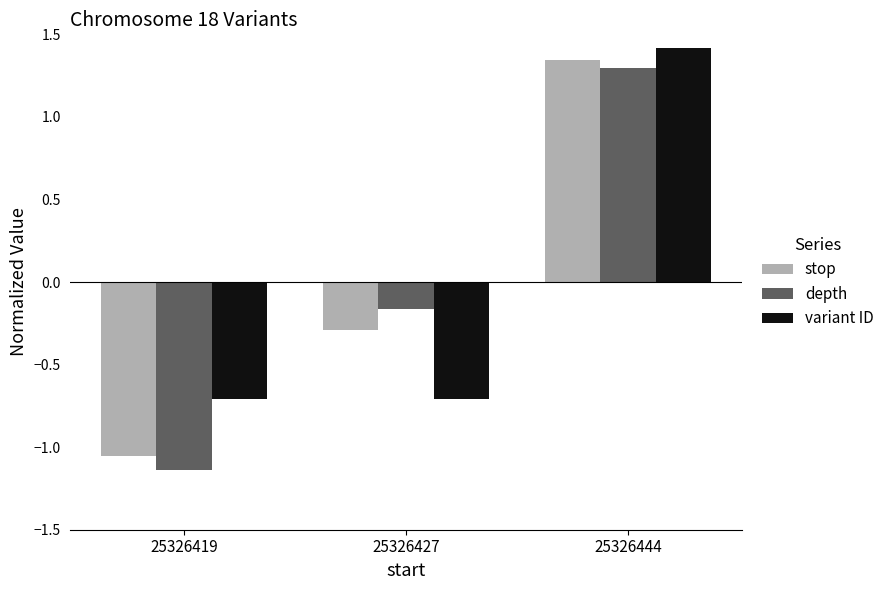

At how many categories does at least one series exceed 0?

1